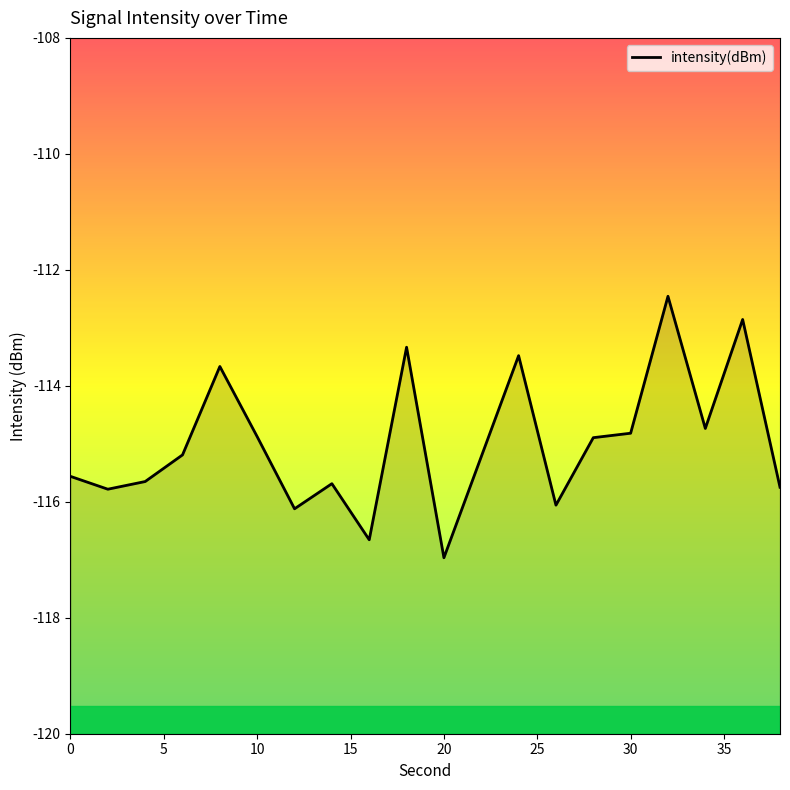

The value at 19 is -79.1. True or false?

False